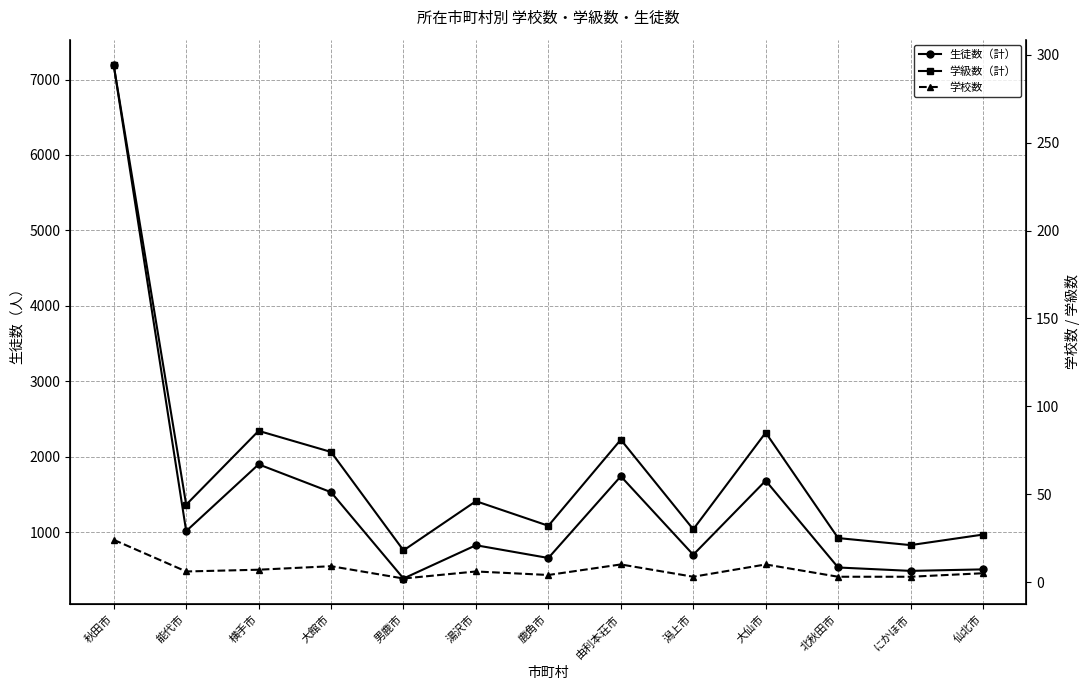

How many interior local valleys does the 学級数（計） series have?

5